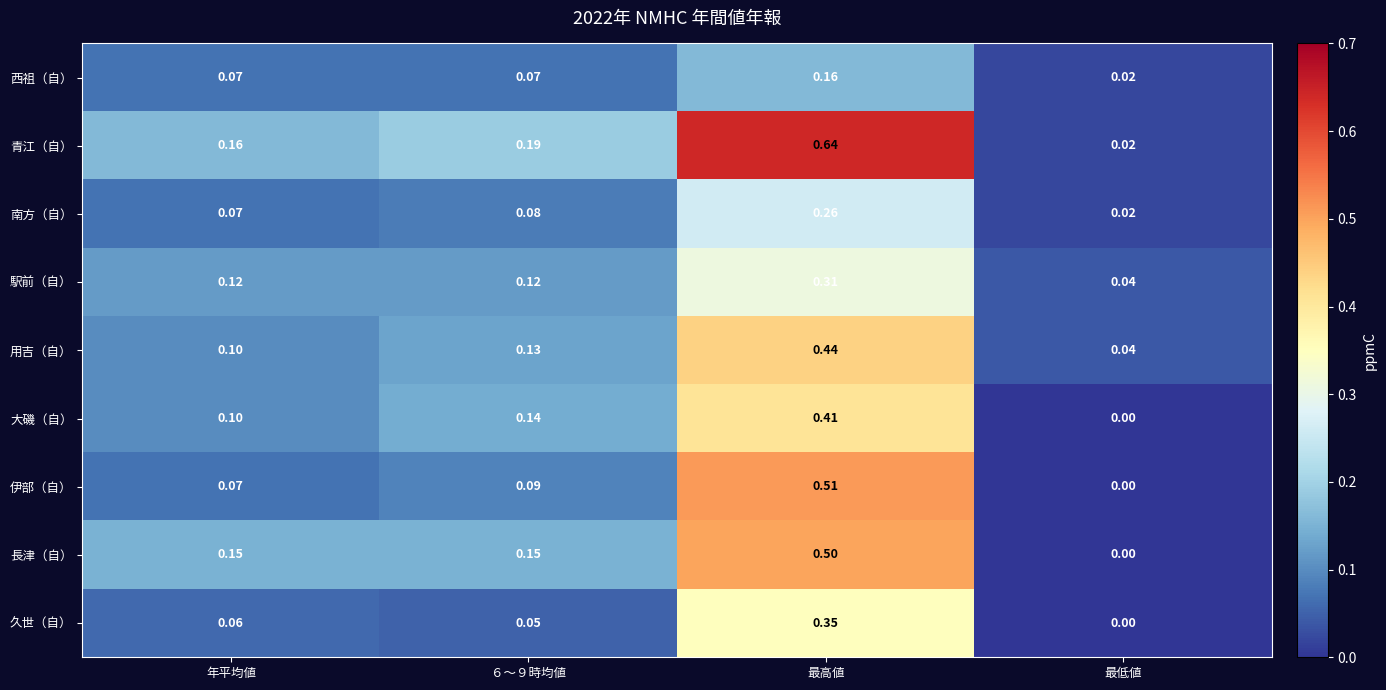

At which category is the sum across all series the highest?

最高値